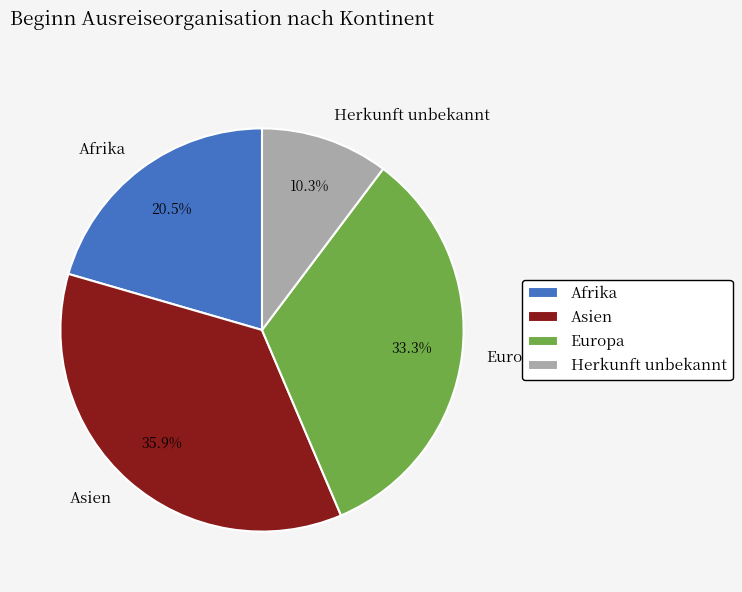

Is Afrika the majority of the pie?

No